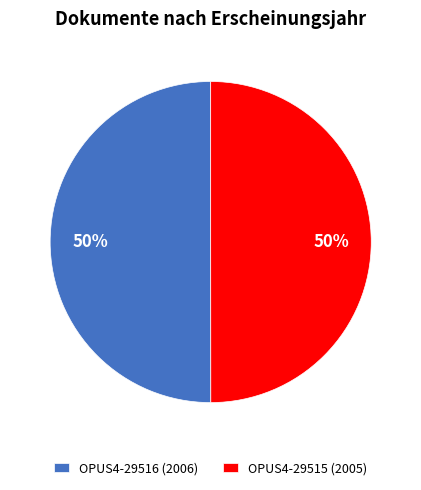

Approximately how many times larger is the value at OPUS4-29515 (2005) compared to OPUS4-29516 (2006)?

1.0